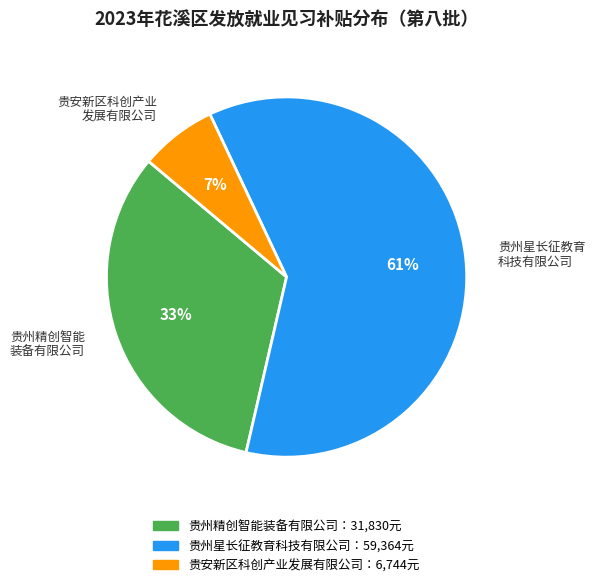

To the nearest percent, what portion does 贵安新区科创产业 发展有限公司 represent?

7%